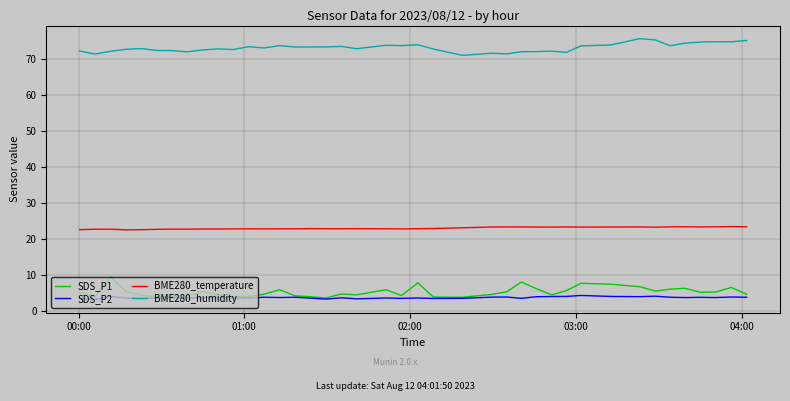

What is the difference between the maximum and minimum values in the SDS_P1 series?

5.8